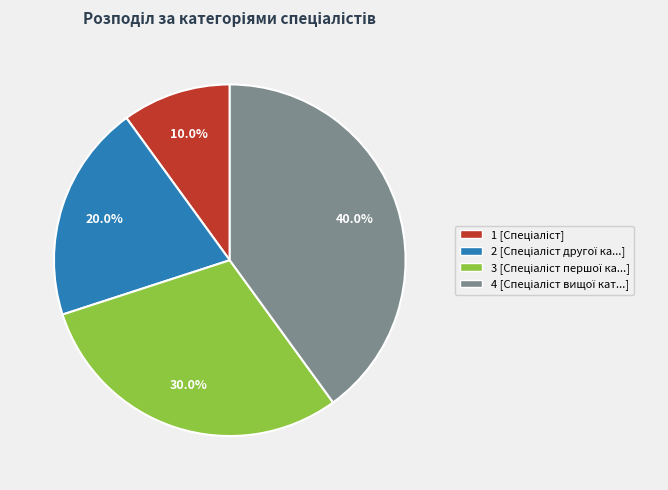

Is there any slice that represents more than half of the pie?

No